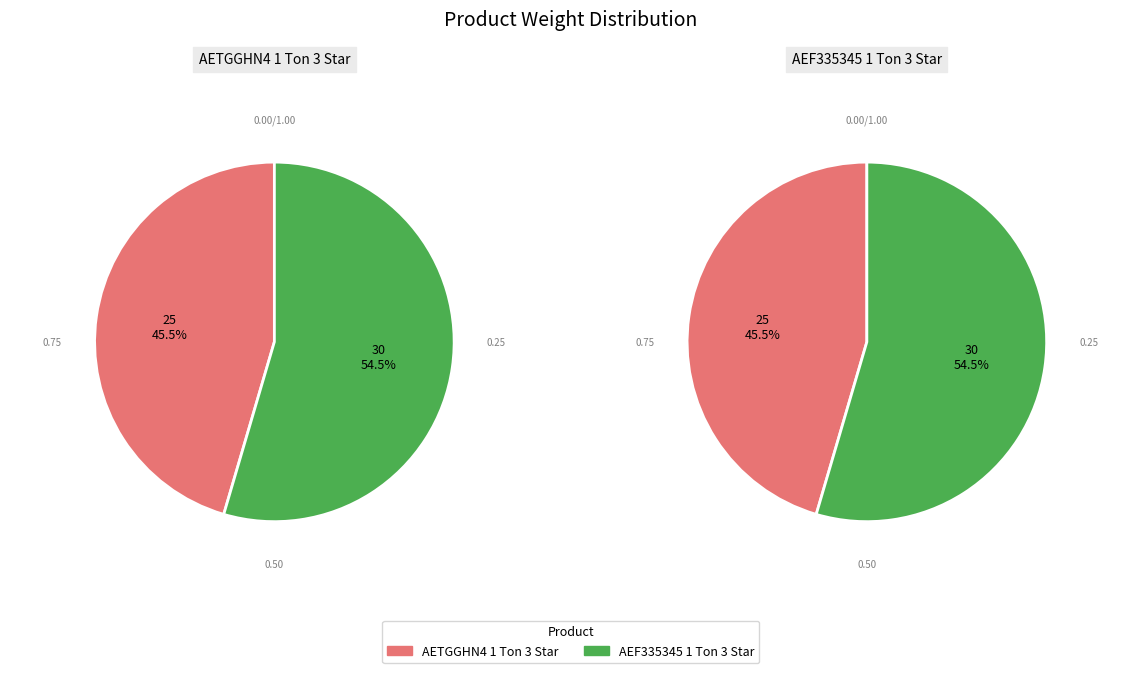

Count the number of slices in the pie.

2